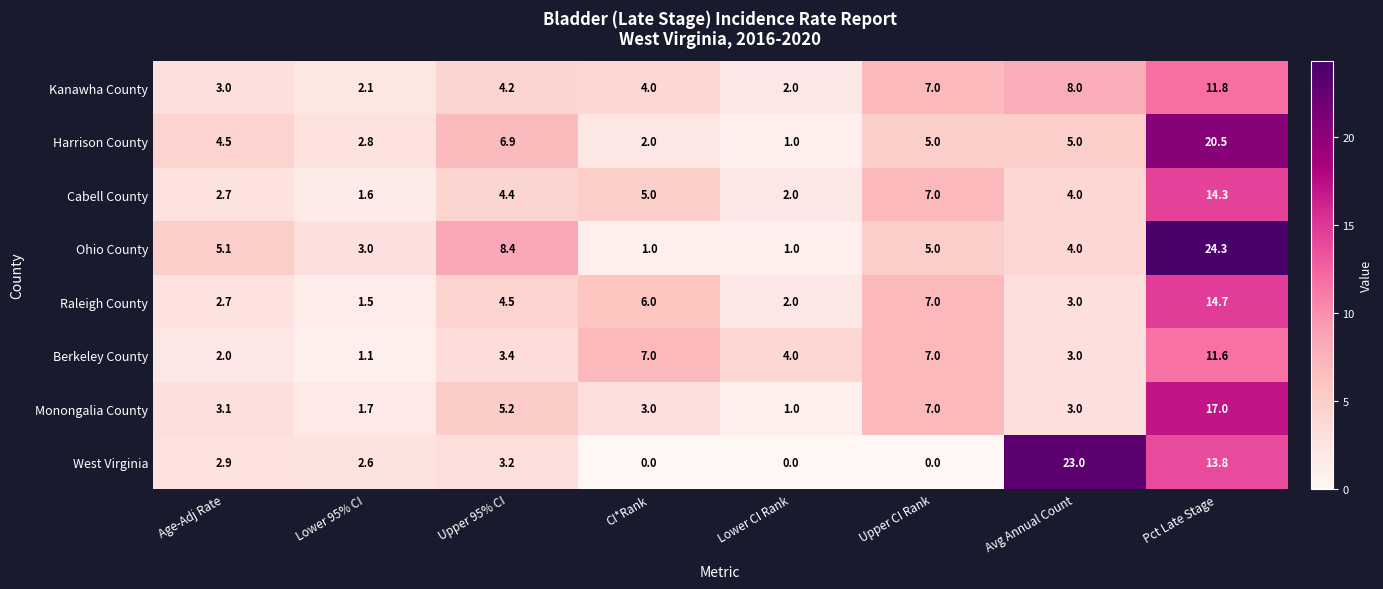

Which category has the lowest value in the Berkeley County series?

Lower 95% CI